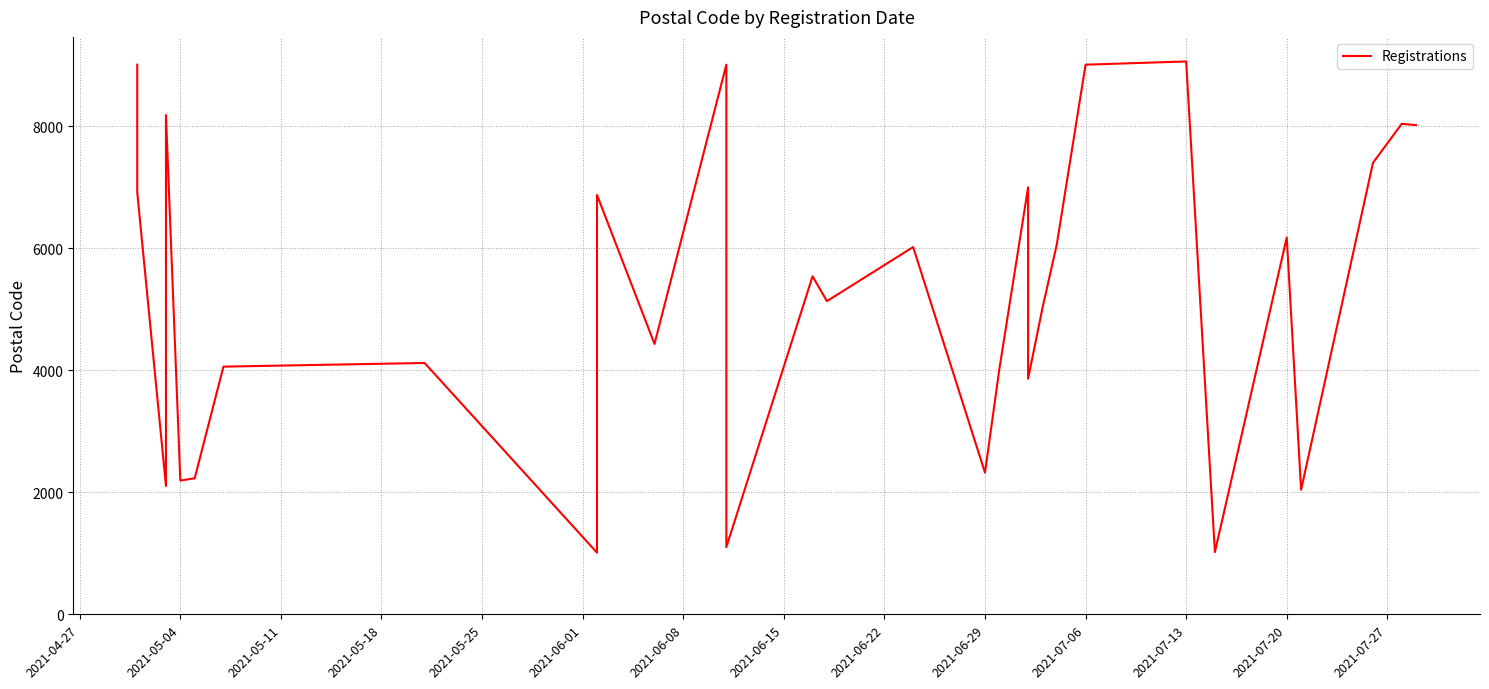

Is this an area chart (filled region under the line)?

No